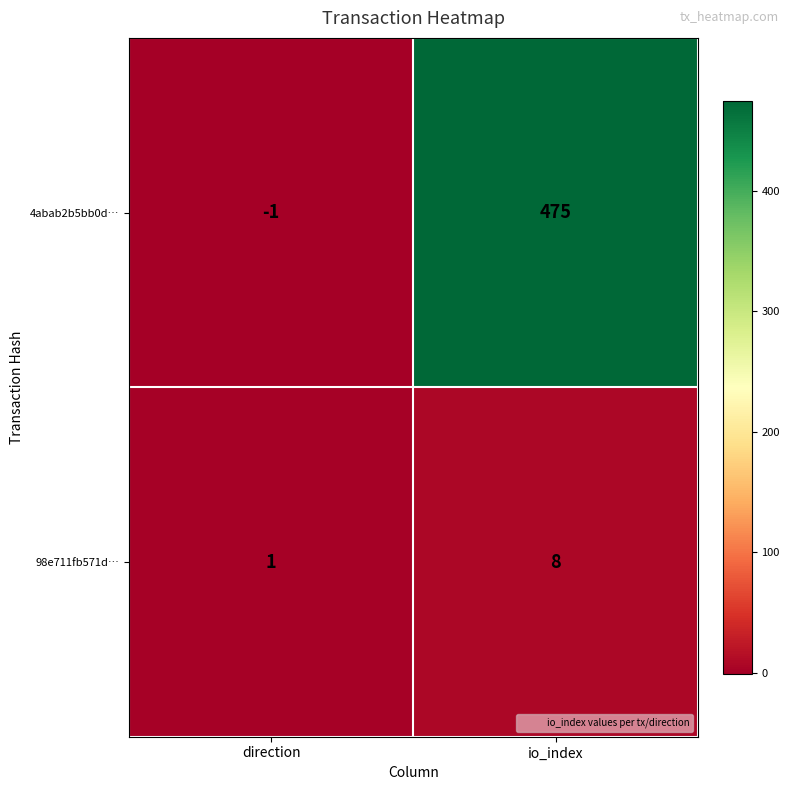

Reading left to right, extract all data points from this chart.

4abab2b5bb0d…: -1	475
98e711fb571d…: 1	8